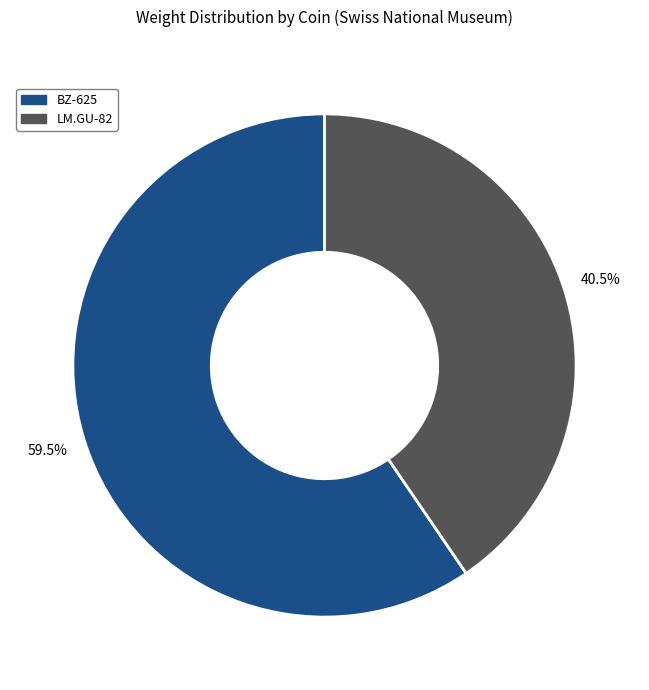

Is it true that LM.GU-82 is 52% of the pie?

False